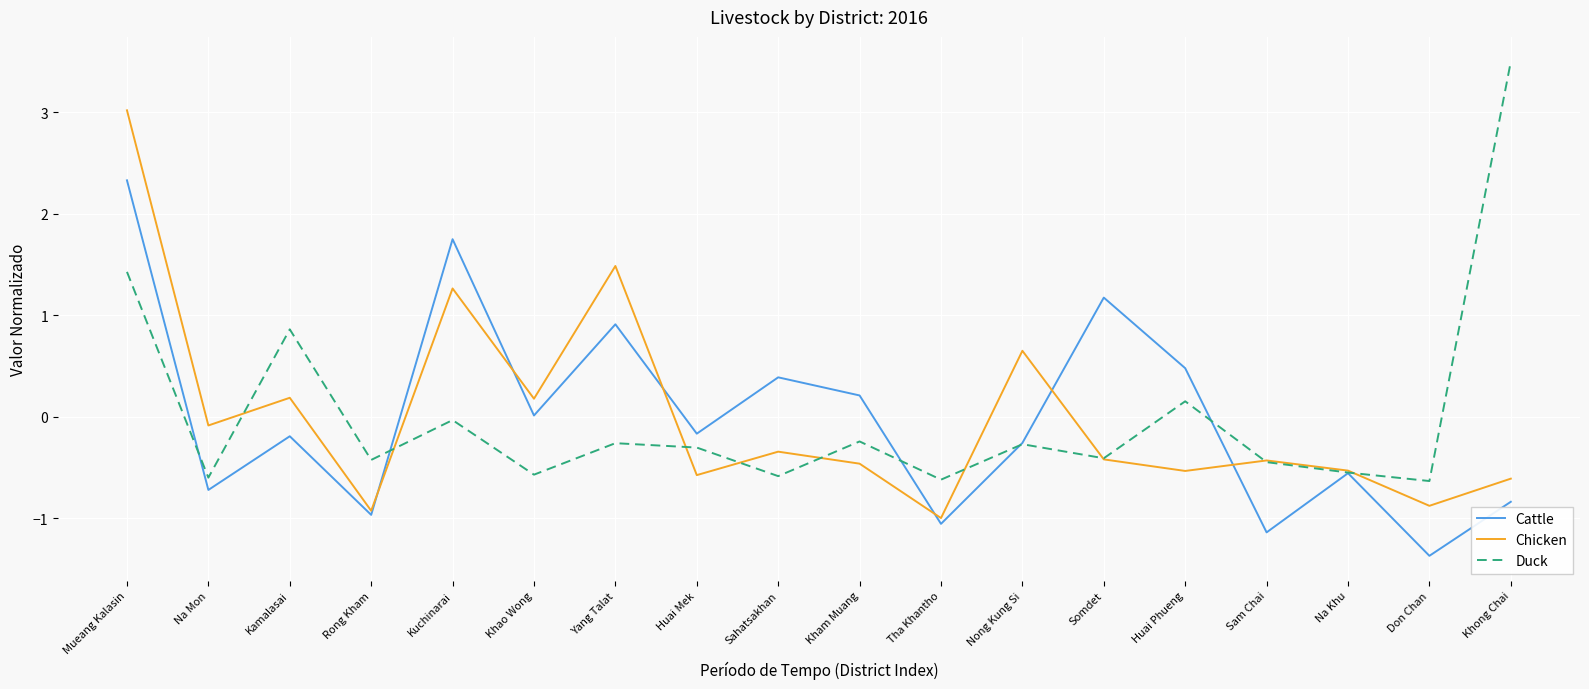

Where is Duck nearest to the value 1?

Kamalasai